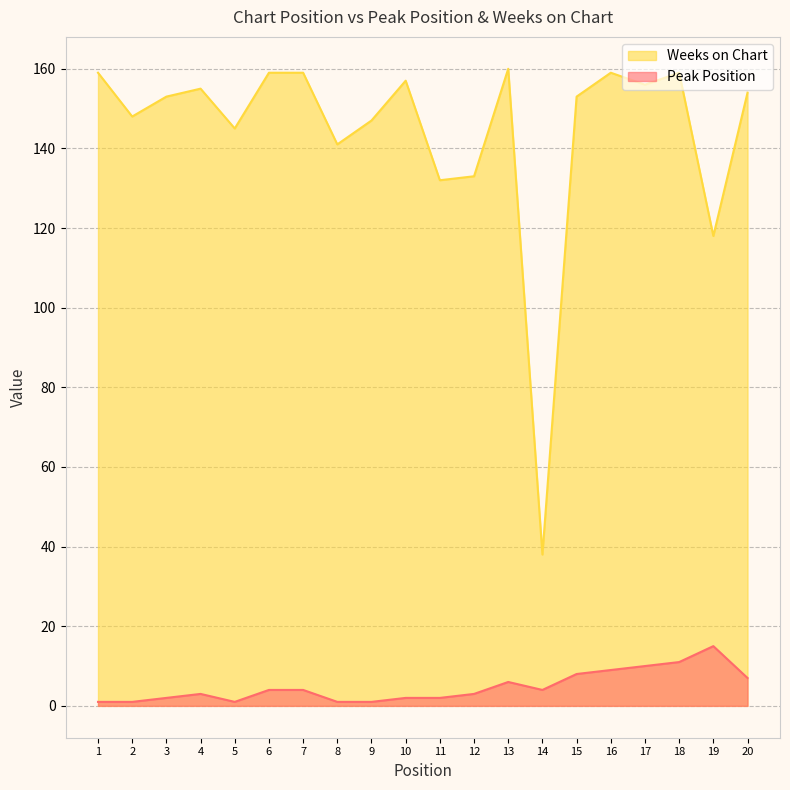

What is the sum of all Weeks on Chart values?

2885